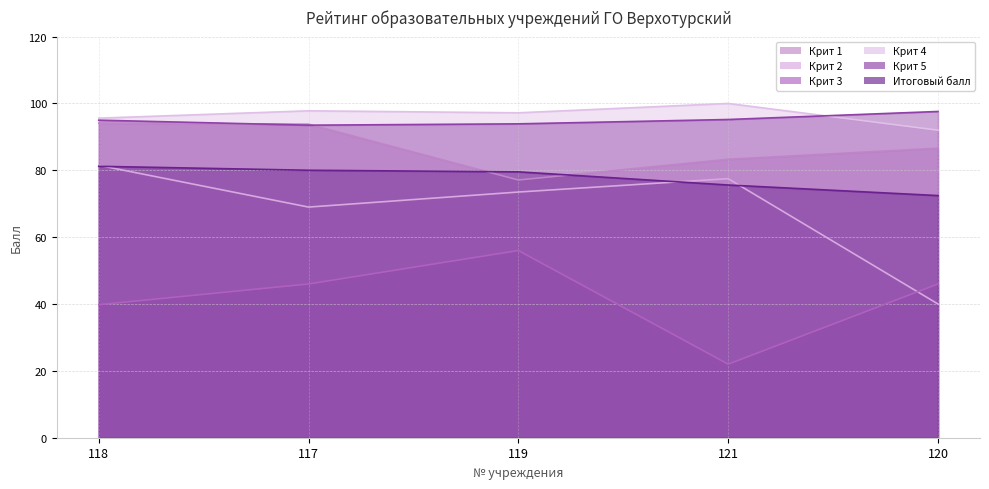

How many interior local valleys does the Крит 5 series have?

1